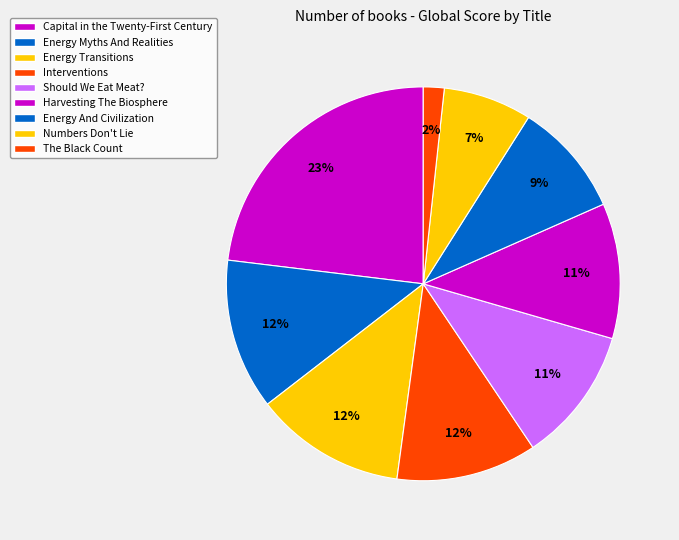

To the nearest percent, what is the difference between the The Black Count and Energy Myths And Realities slice percentages?

11%